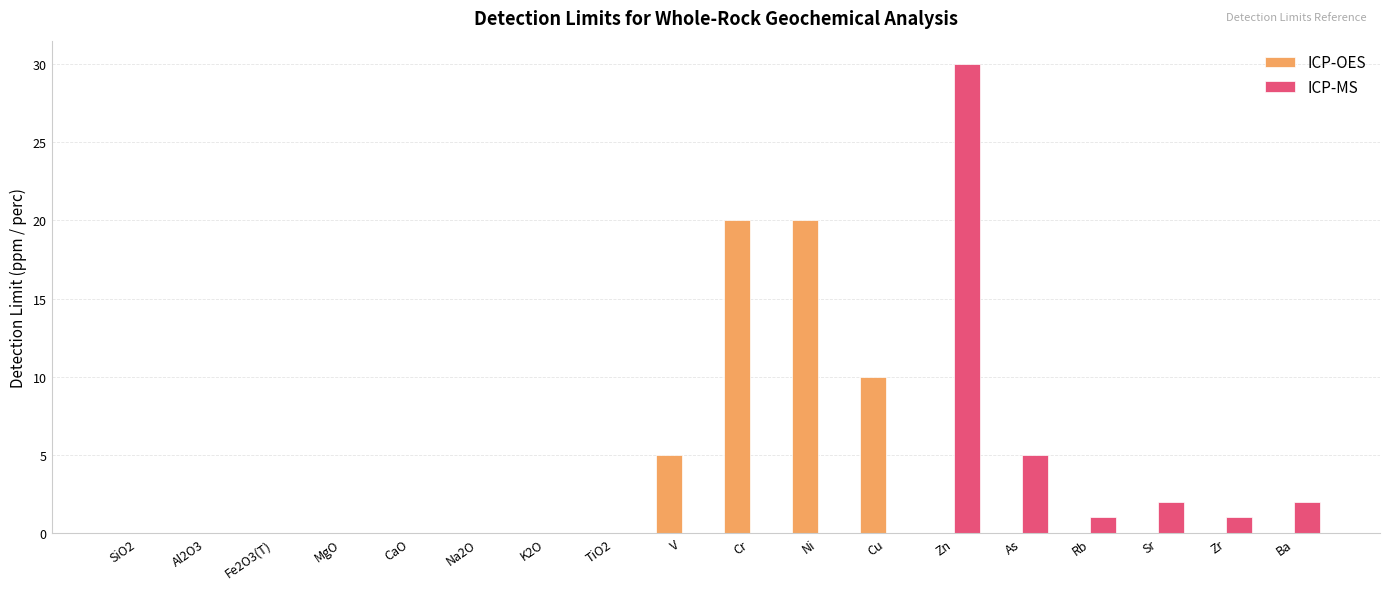

Is the value of ICP-MS at Fe2O3(T) greater than the value of ICP-OES at Cu?

No